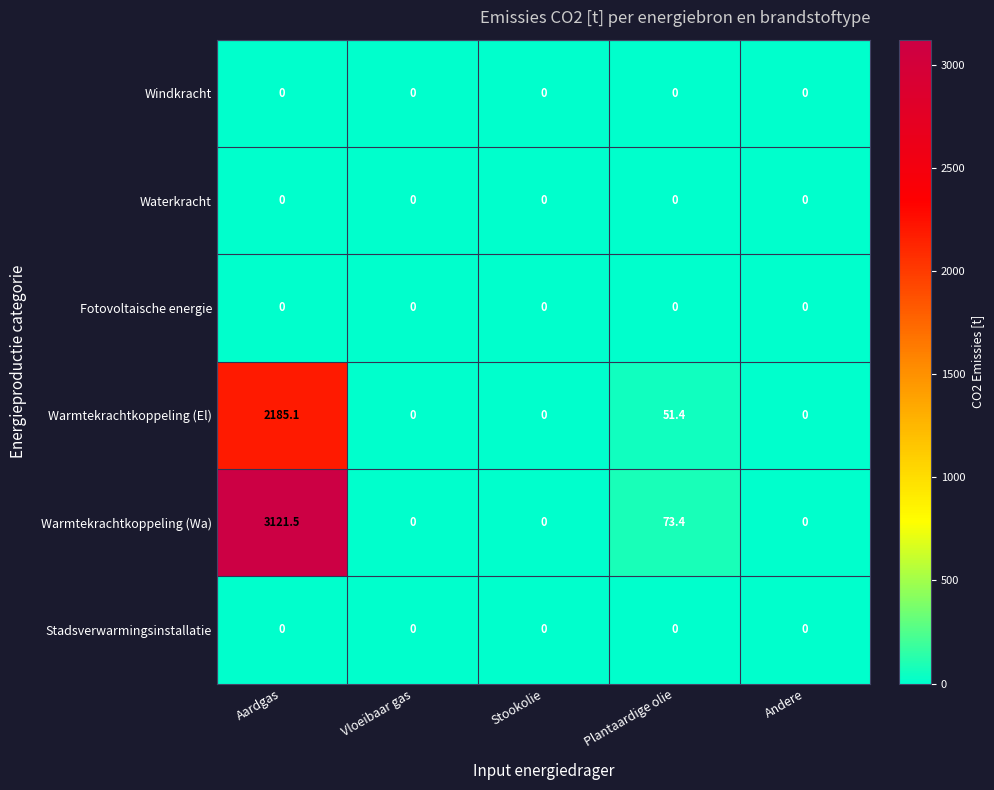

True or false: Warmtekrachtkoppeling (El) has a value of 0.0 at Stookolie.

True